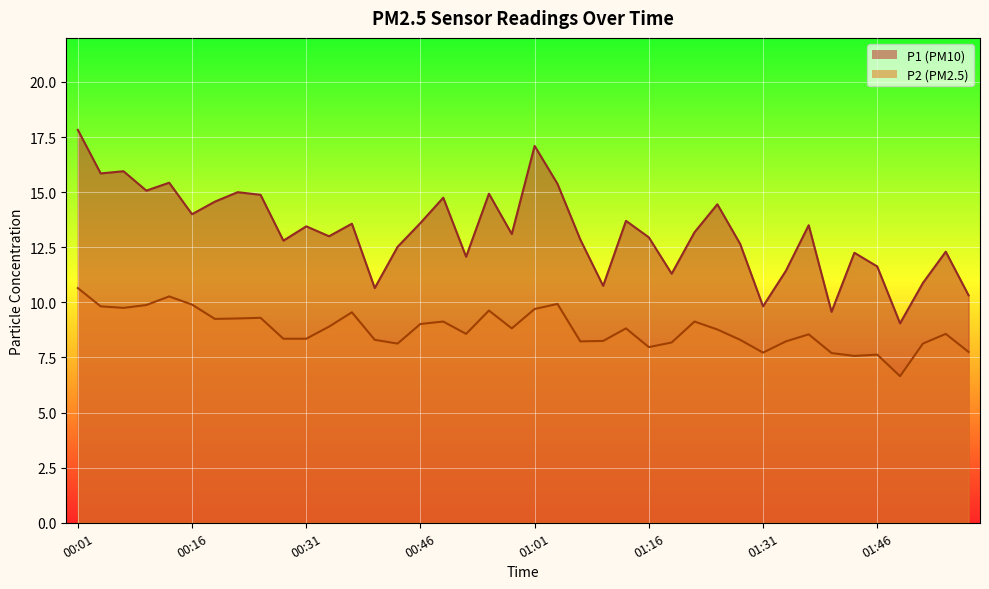

Where is P2 nearest to the value 8?

01:16